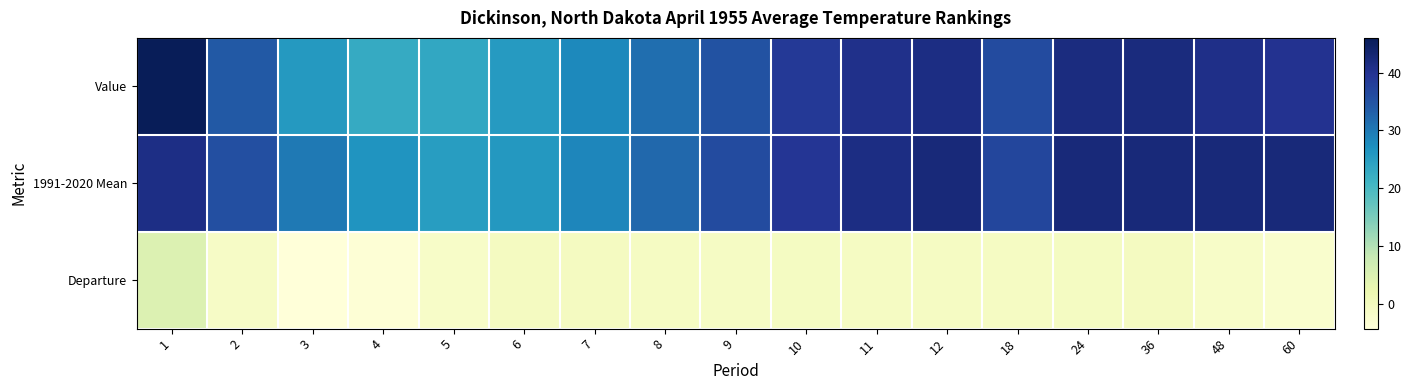

Reading left to right, list all the values displayed in this chart.

Value: 1=46.0	2=34.1	3=25.7	4=22.8	5=23.4	6=25.5	7=28.0	8=31.3	9=35.1	10=38.8	11=40.6	12=41.4	18=36.0	24=41.7	36=41.9	48=40.7	60=40.0
1991-2020 Mean: 1=41.1	2=35.4	3=30.0	4=26.5	5=25.1	6=25.9	7=28.4	8=32.1	9=36.1	10=39.4	11=41.4	12=42.3	18=36.8	24=42.3	36=42.3	48=42.3	60=42.4
Departure: 1=4.9	2=-1.3	3=-4.3	4=-3.7	5=-1.7	6=-0.4	7=-0.4	8=-0.8	9=-1.0	10=-0.6	11=-0.8	12=-0.9	18=-0.8	24=-0.6	36=-0.4	48=-1.6	60=-2.4